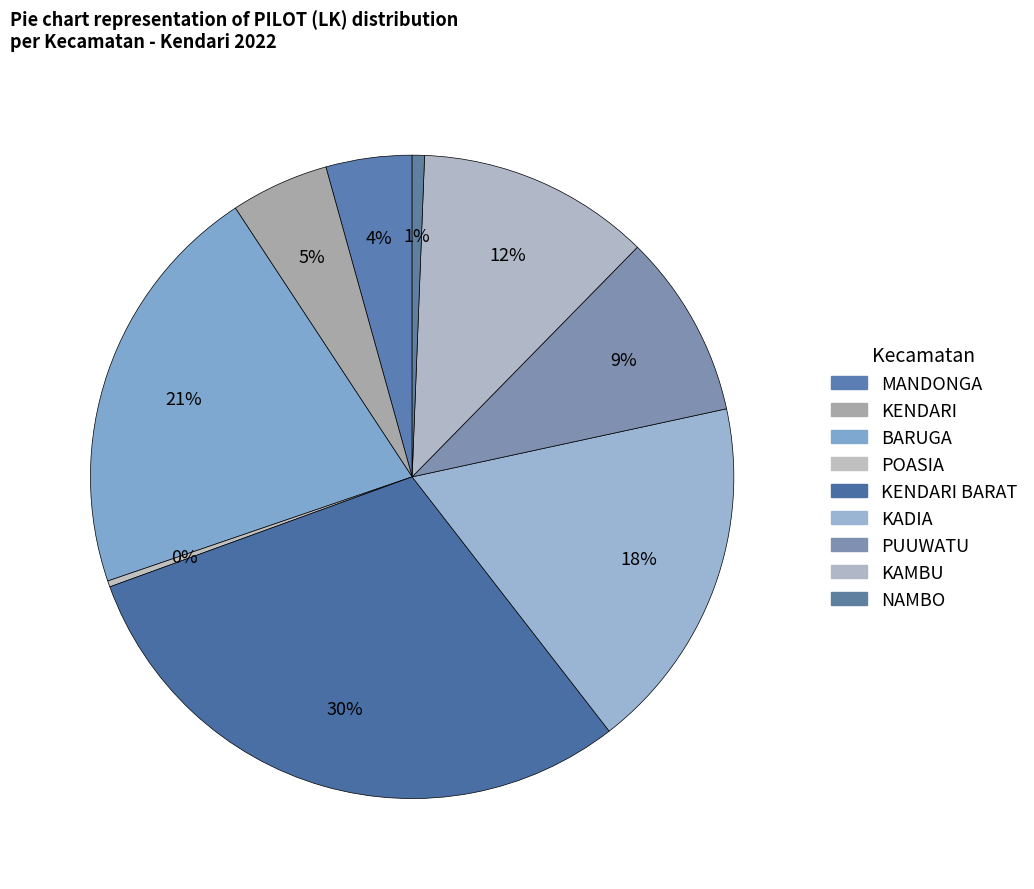

Count the number of slices in the pie.

9